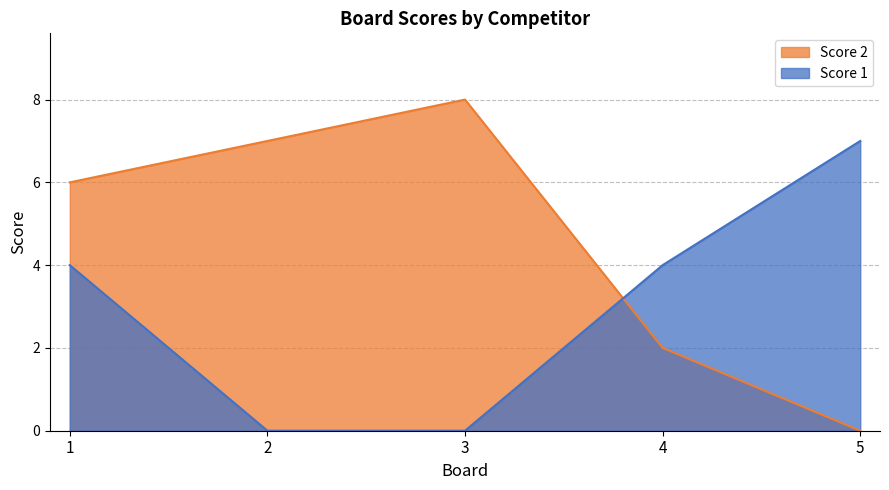

What is the value of the Score 2 point at the 1st from the left?

6